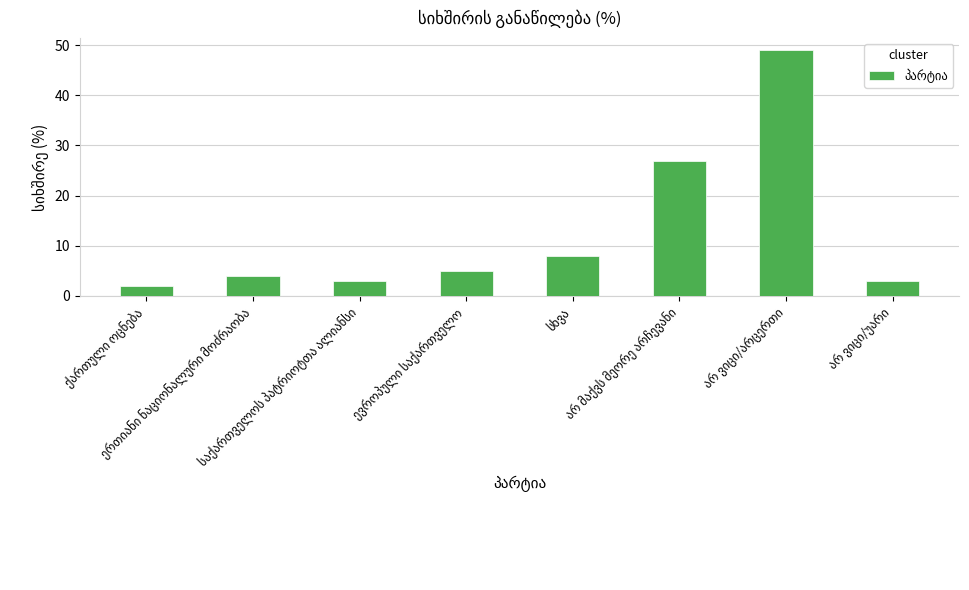

What is the difference between the second highest and second lowest values?

24